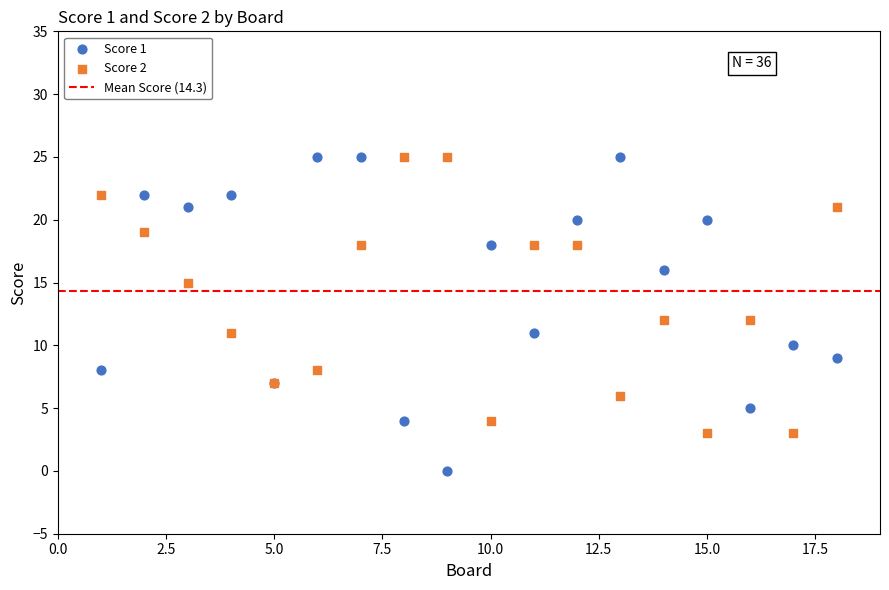

Which series contains the lowest Y value?

Score 1